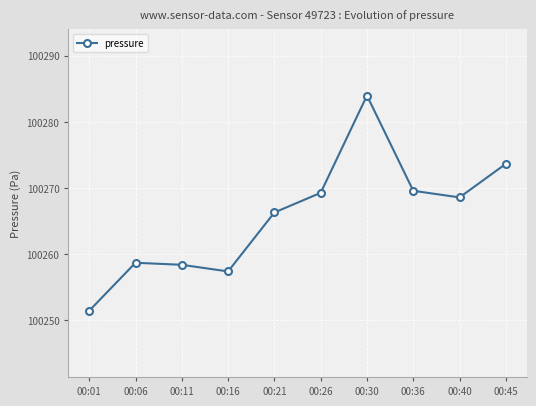

Reading left to right, what are all the values shown in this chart?

00:01=100251.5	00:06=100258.7	00:11=100258.4	00:16=100257.4	00:21=100266.3	00:26=100269.3	00:30=100284.0	00:36=100269.6	00:40=100268.6	00:45=100273.7